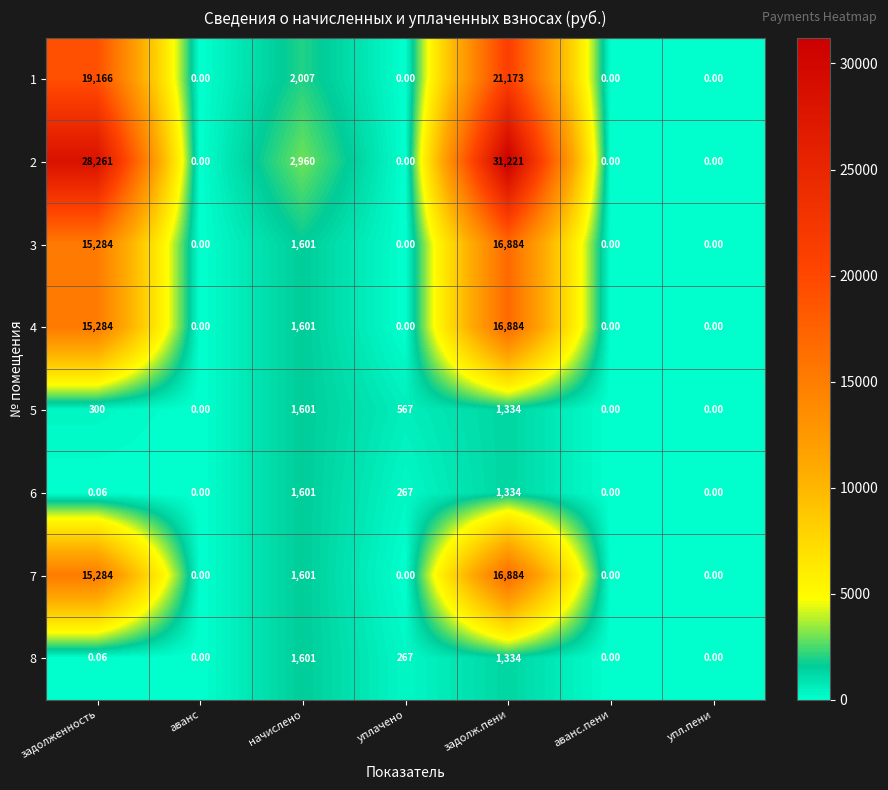

At which category does the chart reach its peak across all series?

задолж.пени